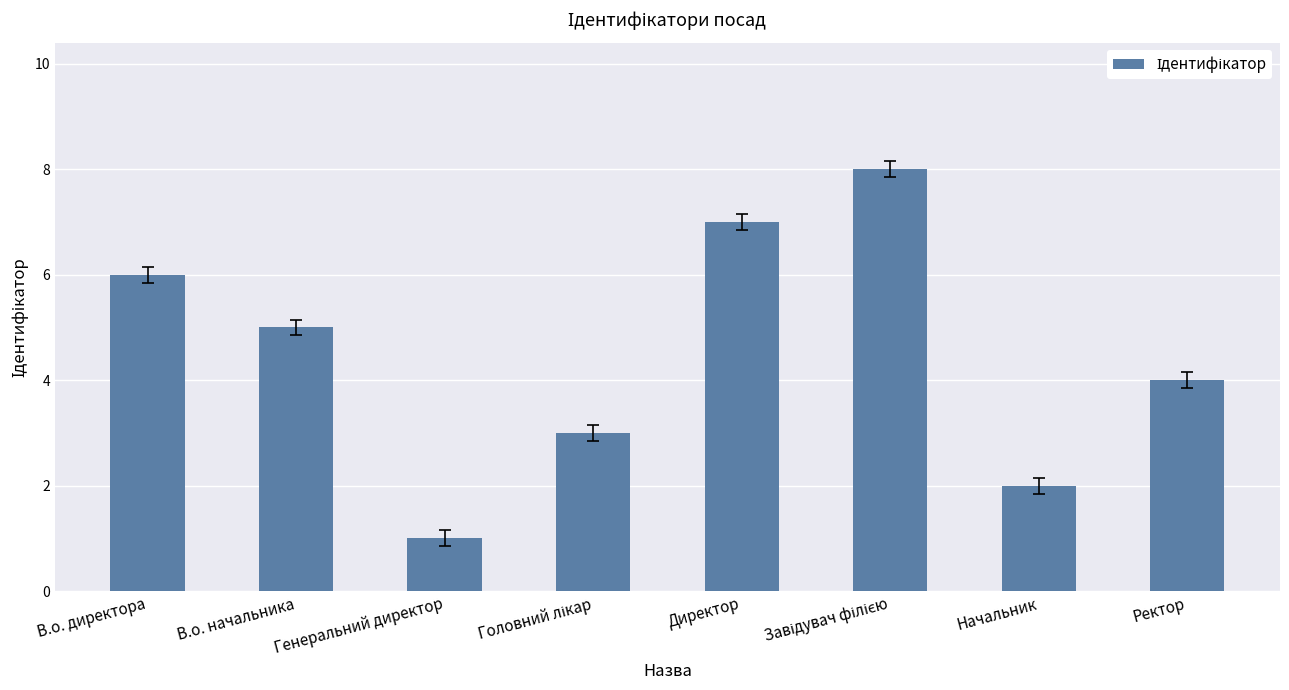

What is the change in value from В.о. начальника to Директор?

+2